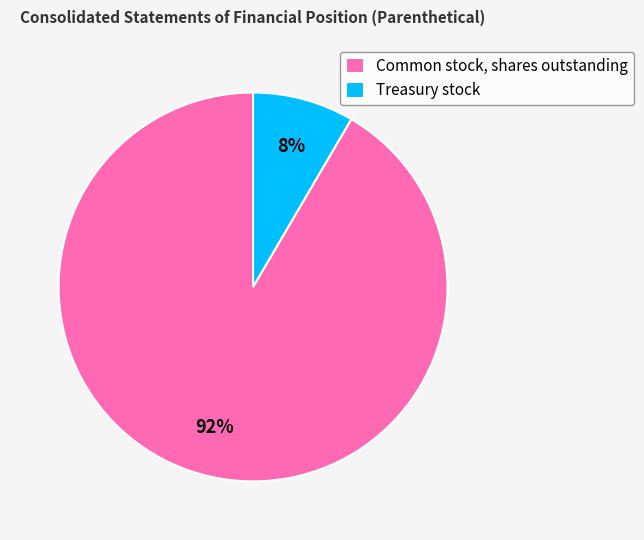

Does any single category account for the majority?

Yes